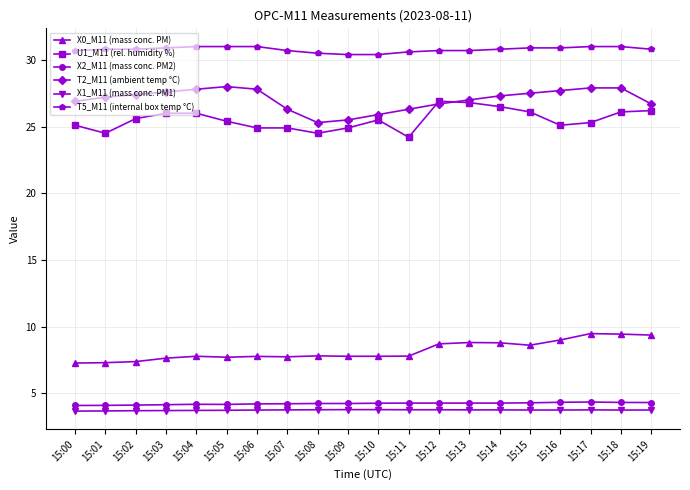

What is the approximate value of T2_M11 (ambient temp °C) at 15:09?

25.5